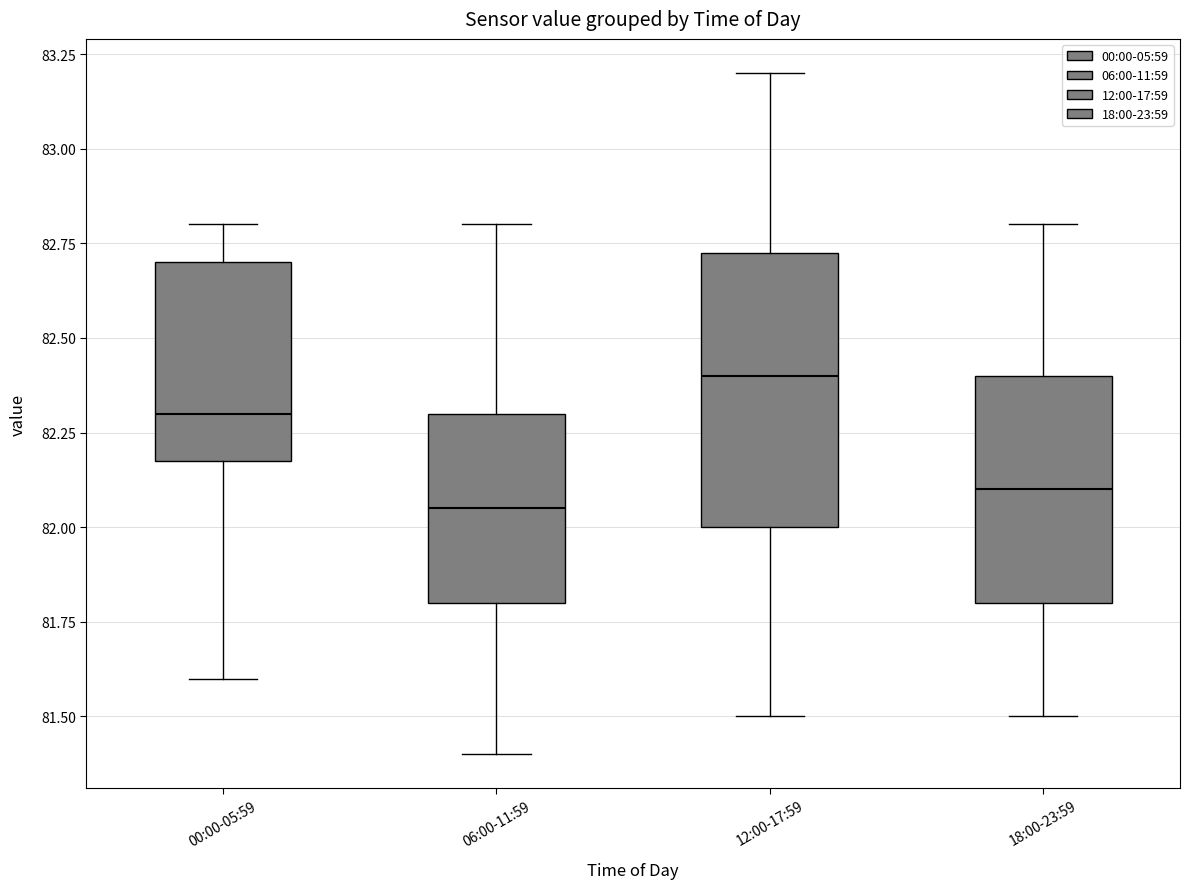

Where does the upper whisker of the box for 18:00-23:59 end on the y-axis? The values are not printed on the chart, so give them approximately, as read against the axis.

82.80